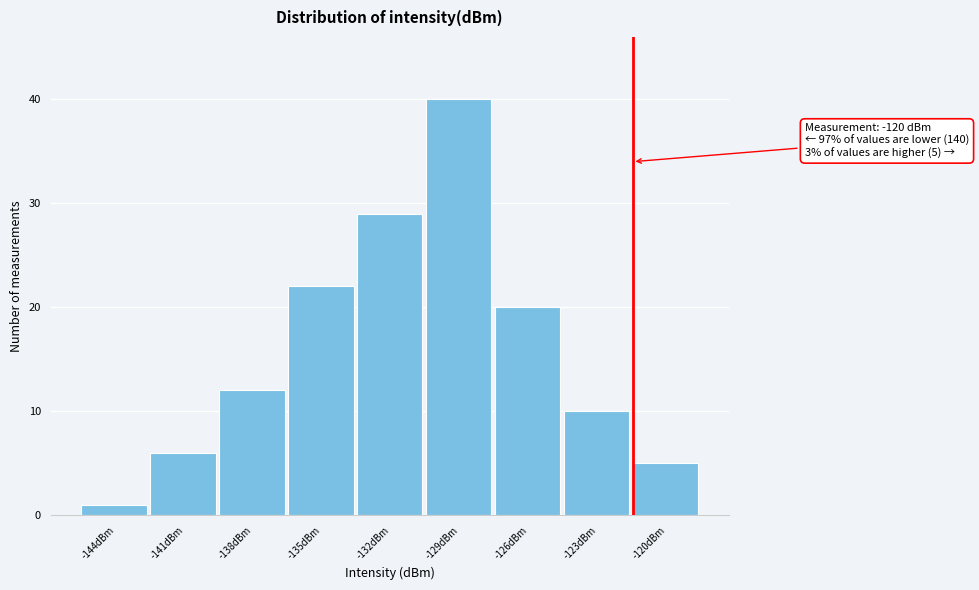

Reading left to right, transcribe all the data shown in this chart.

-144dBm=1	-141dBm=6	-138dBm=12	-135dBm=22	-132dBm=29	-129dBm=40	-126dBm=20	-123dBm=10	-120dBm=5